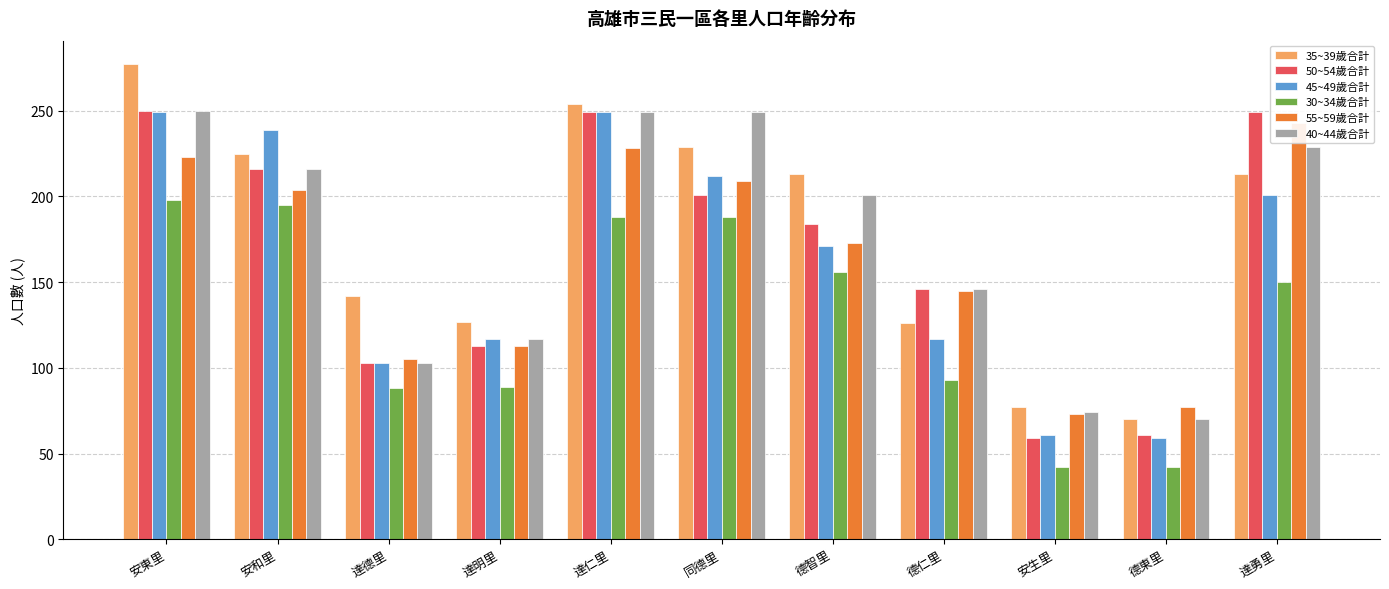

Is the value of 40~44歲合計 at 安和里 greater than the value of 35~39歲合計 at 德東里?

Yes